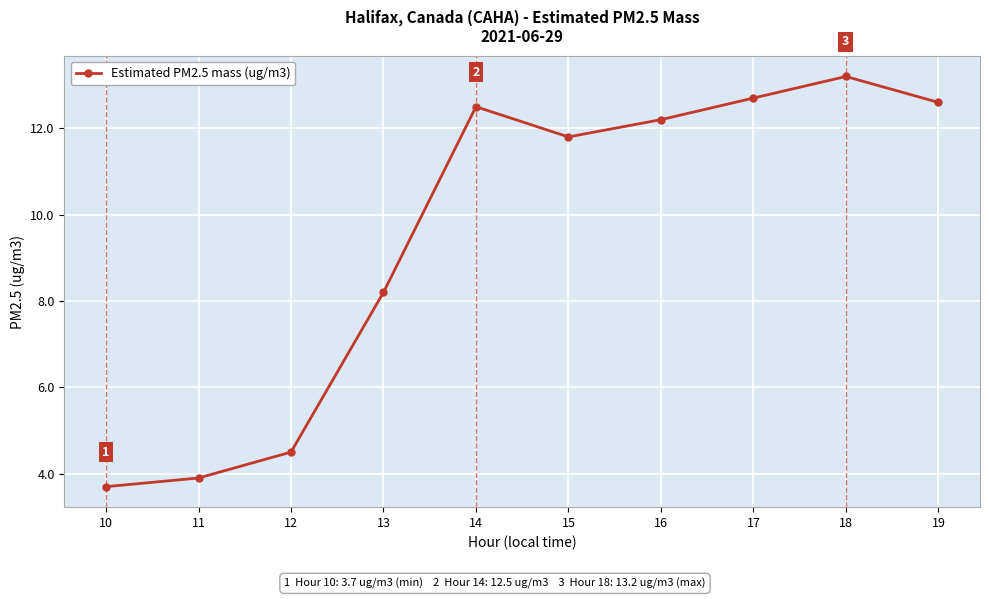

Where is the first local minimum?

15